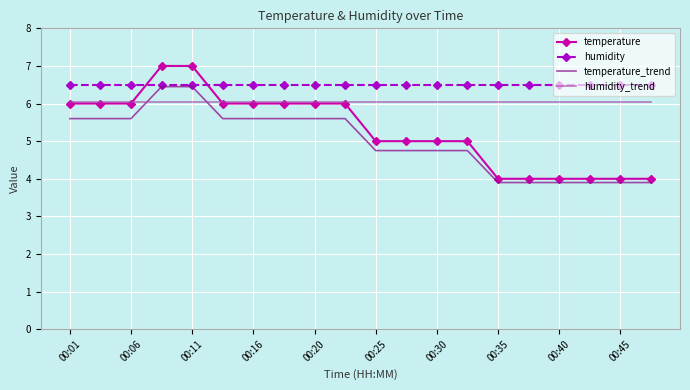

What is the maximum value shown in the chart?

7.0